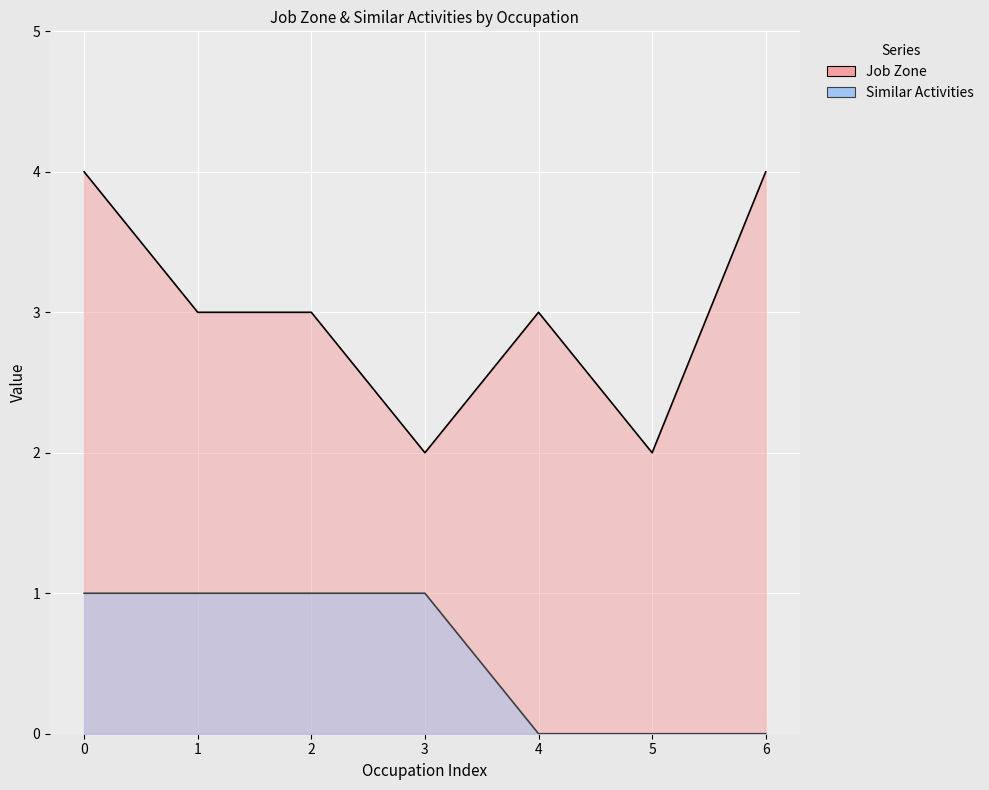

Between 1 and 3, which series saw the biggest shift?

Job Zone